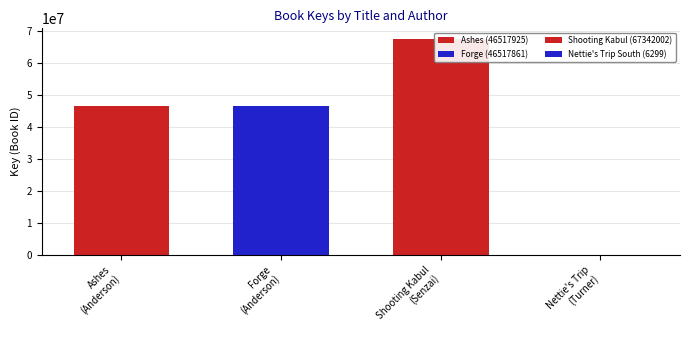

Reading left to right, list all the values displayed in this chart.

Laurie Halse Anderson=46517925	Laurie Halse Anderson=46517861	N. H. Senzai=67342002	Ann Turner=6299